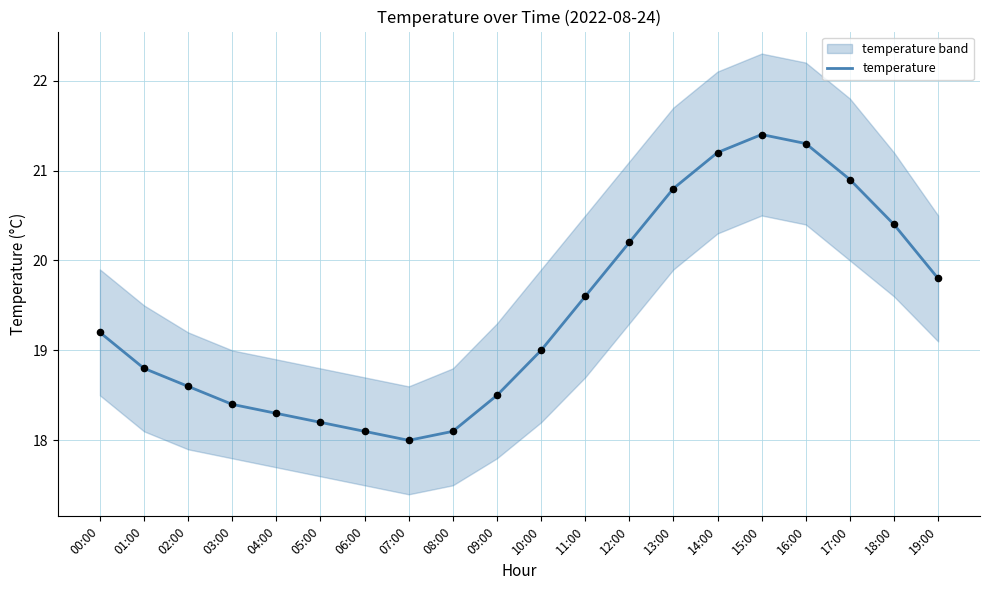

Which has a higher value, 19:00 or 07:00?

19:00